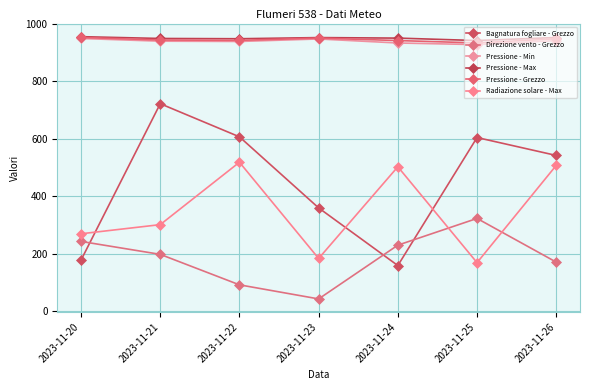

How many data points in Radiazione solare - Max are above 301?

4